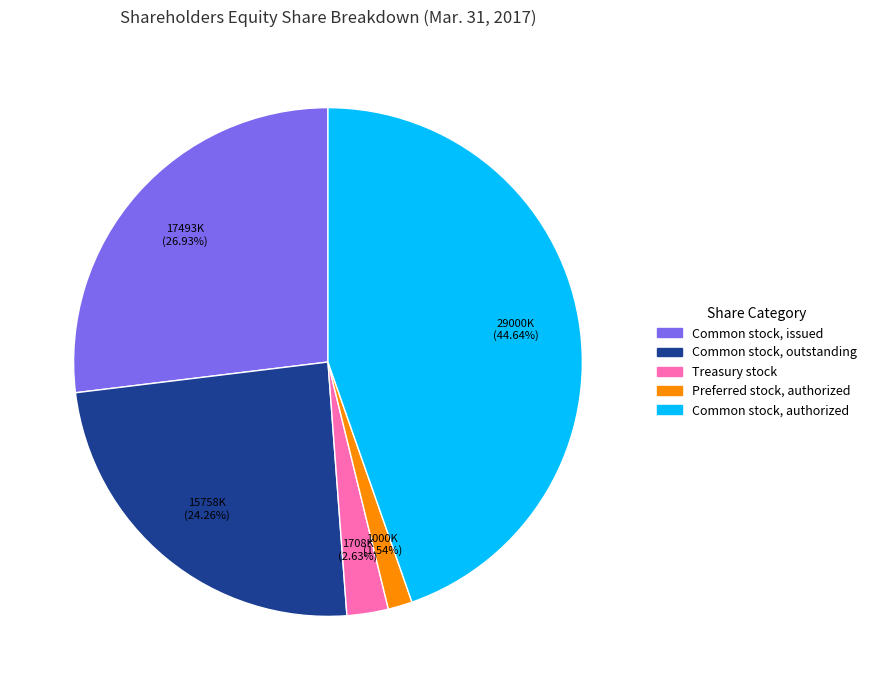

Between Common stock, authorized and Common stock, issued, which is larger?

Common stock, authorized